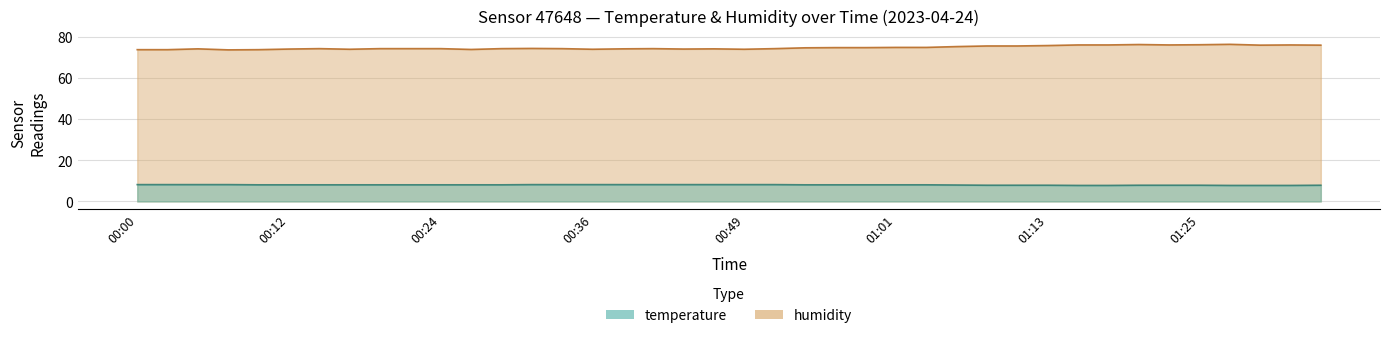

Is it true that humidity equals 74.1 at 00:49?

True